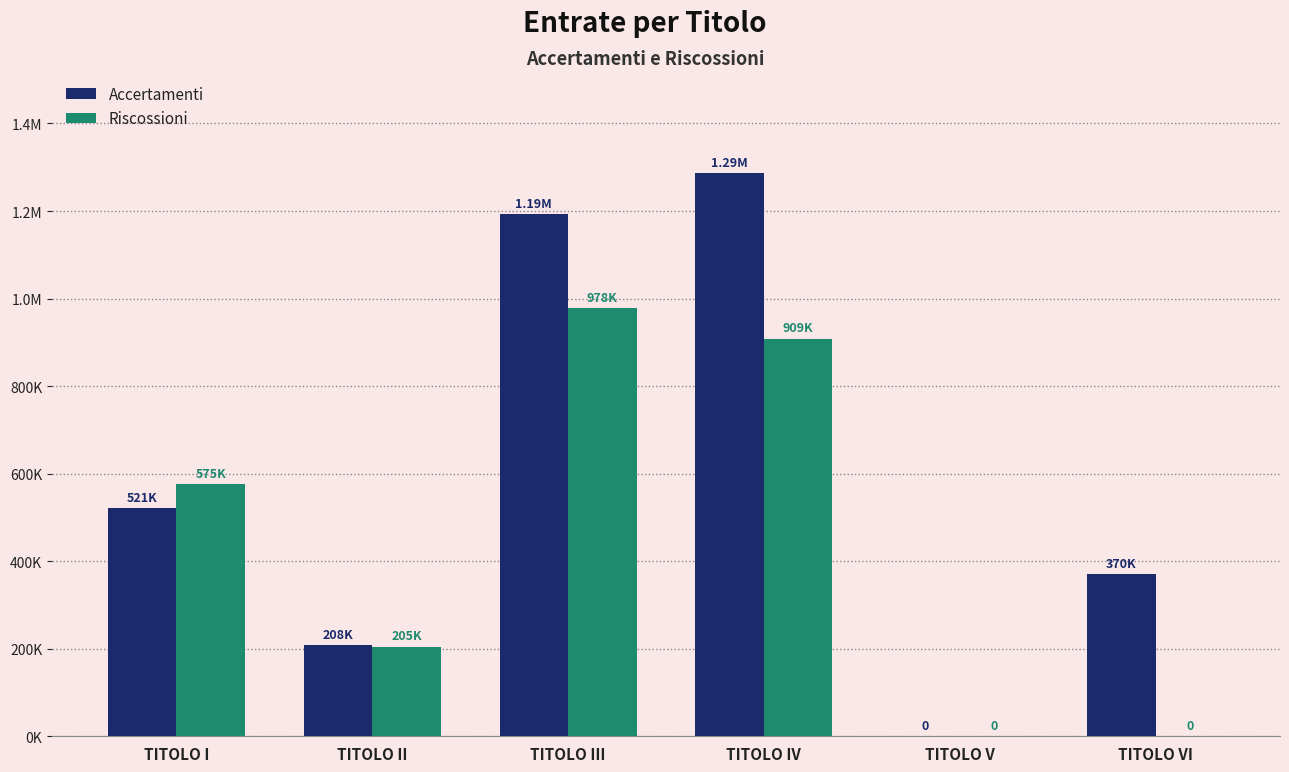

What is the maximum value for Riscossioni?

977533.4